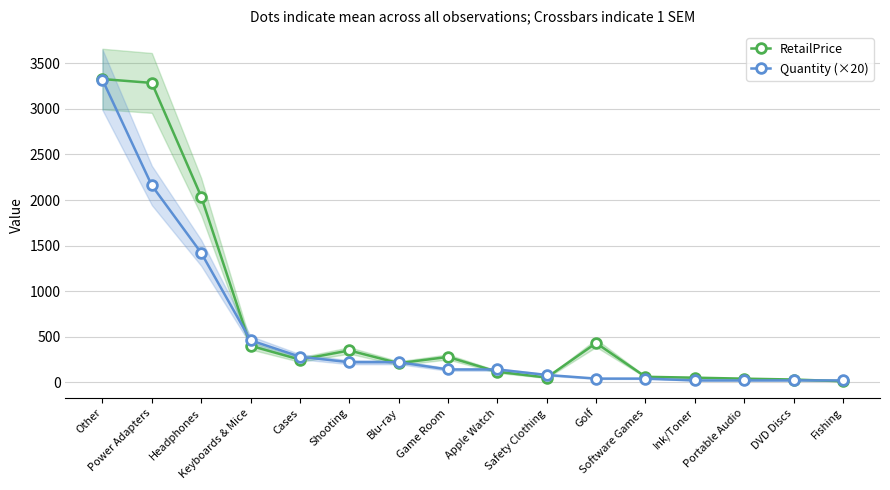

Between Cases and Software Games, which series saw the biggest shift?

Quantity (×20)